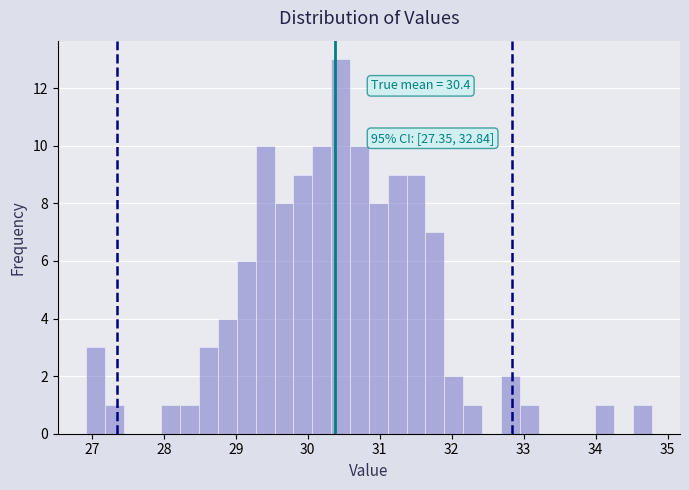

Around what value on the x-axis is the tallest bar? Give the approximate position of its centre, as read against the axis.

30.5